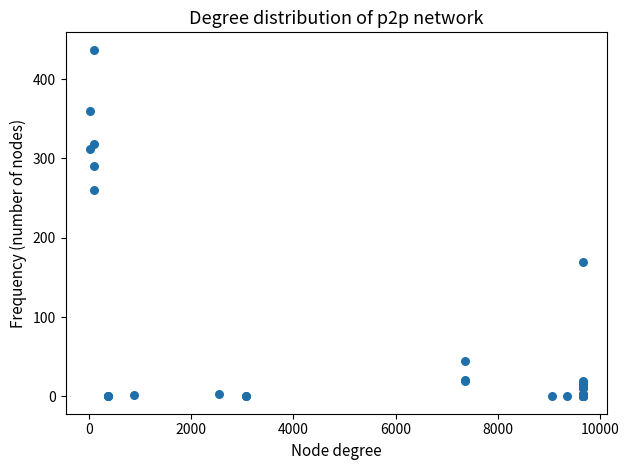

What Y value in the scatter plot is closest to 218?

260